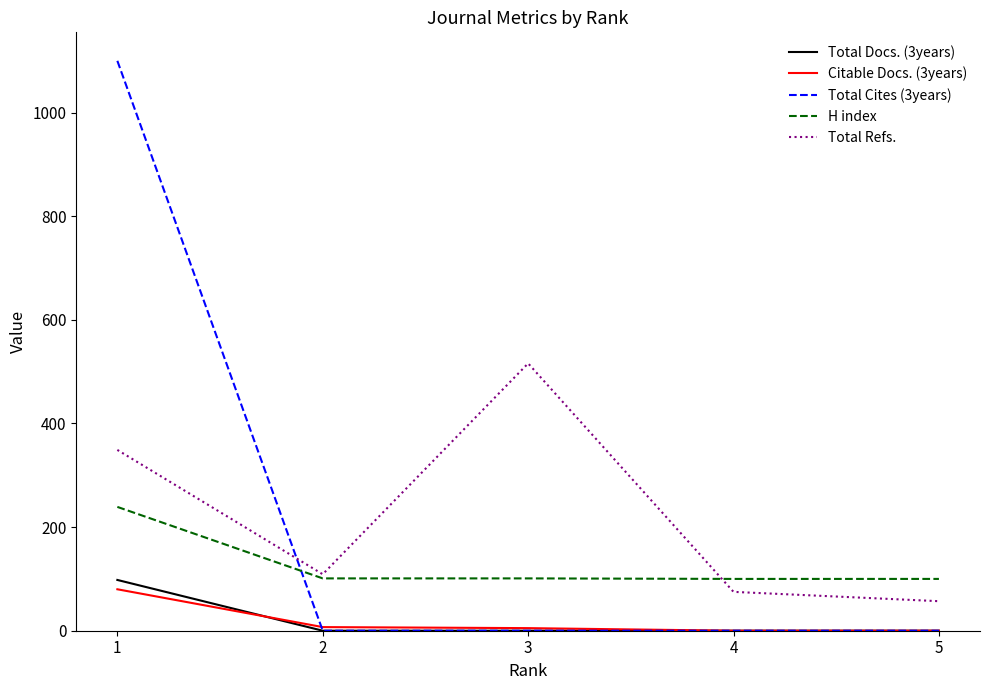

Is it true that H index equals 155 at 3?

False